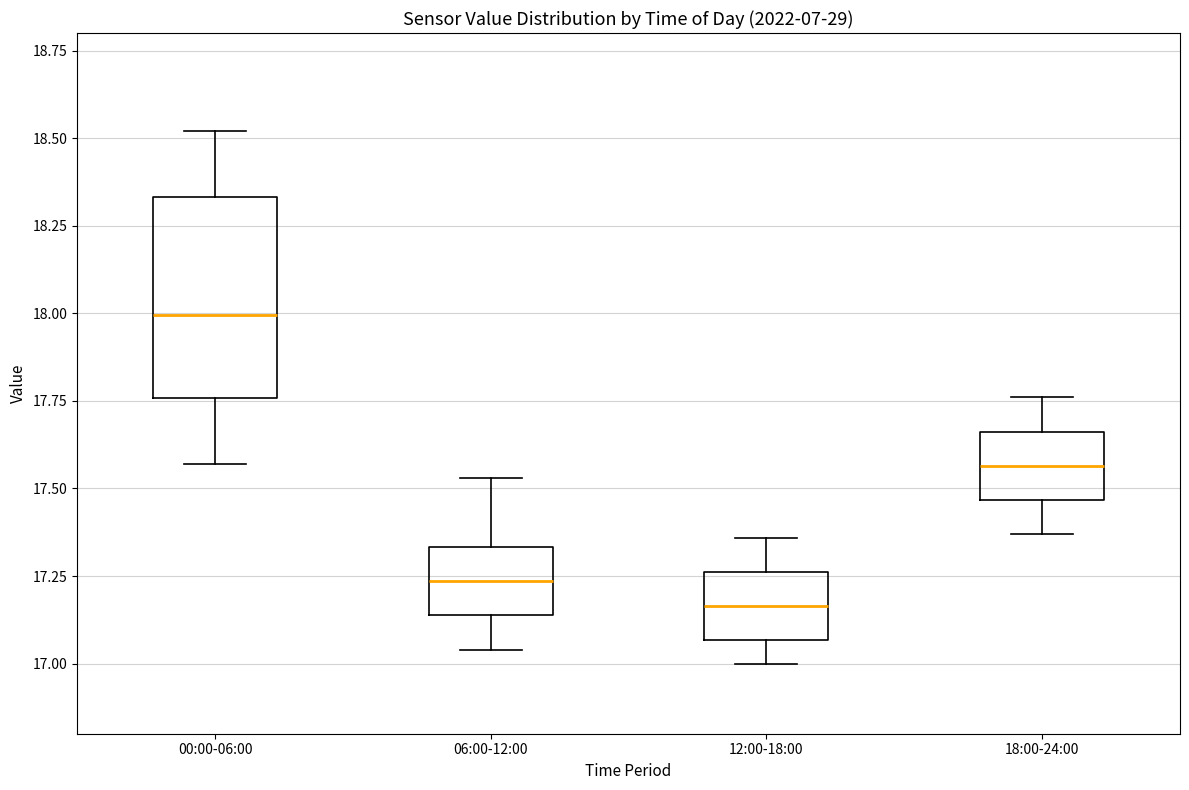

Reading left to right, transcribe this box plot: for each box, give where its median line is, the range the box spans, and where its two whiskers end, as read against the y-axis. The values are not printed on the chart, so give them approximately, as read against the axis.

00:00-06:00: median 18.00, box 17.75 to 18.35, whiskers 17.55 to 18.50
06:00-12:00: median 17.25, box 17.15 to 17.35, whiskers 17.05 to 17.55
12:00-18:00: median 17.15, box 17.05 to 17.25, whiskers 17.00 to 17.35
18:00-24:00: median 17.55, box 17.45 to 17.65, whiskers 17.35 to 17.75